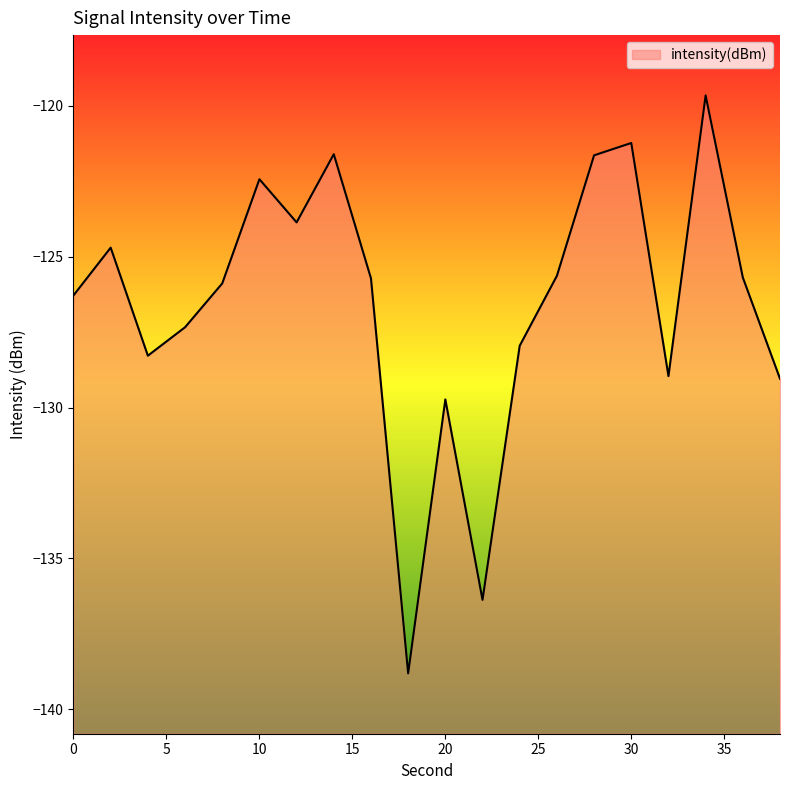

At which label does the data first exceed -125?

2